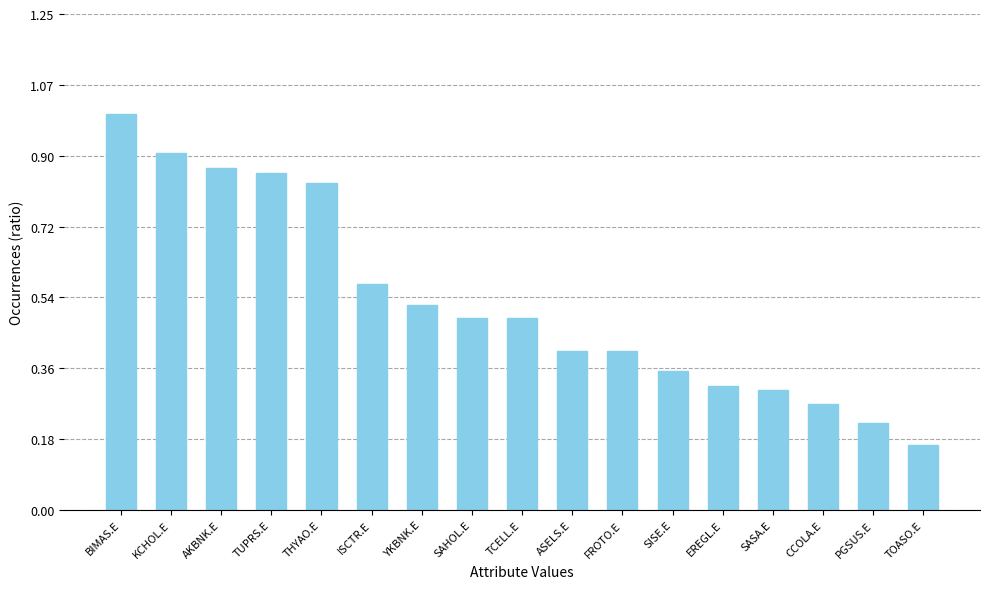

Does the chart contain stacked bars?

No